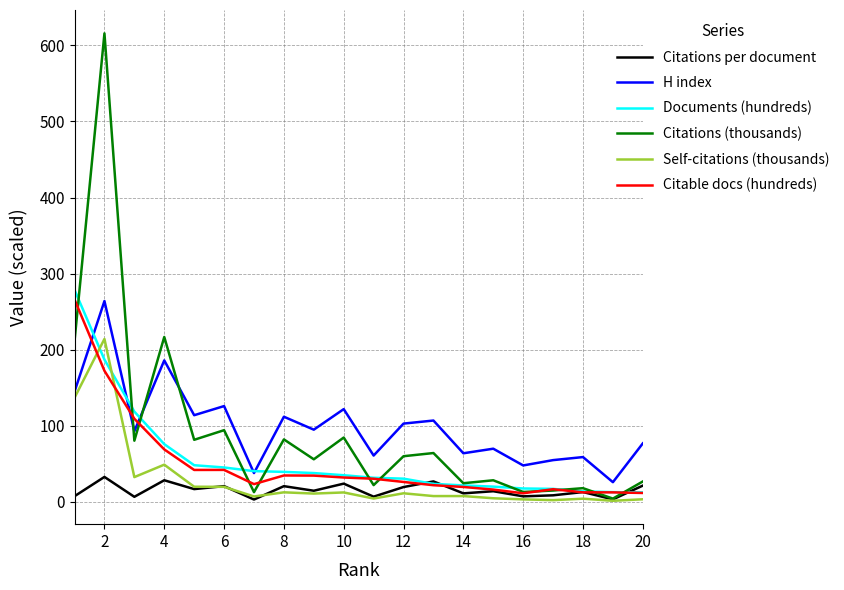

How many lines are shown in the chart?

6